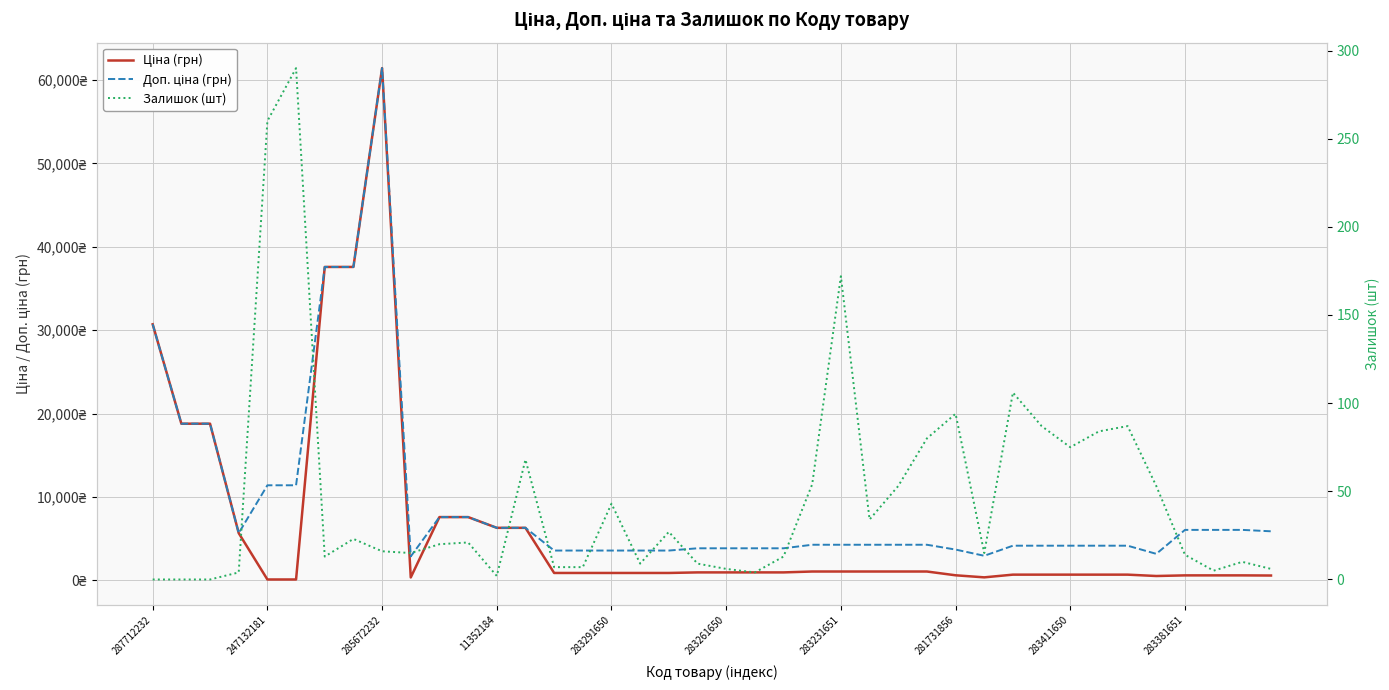

The value of Ціна (грн) at 38 is 606.1. True or false?

True